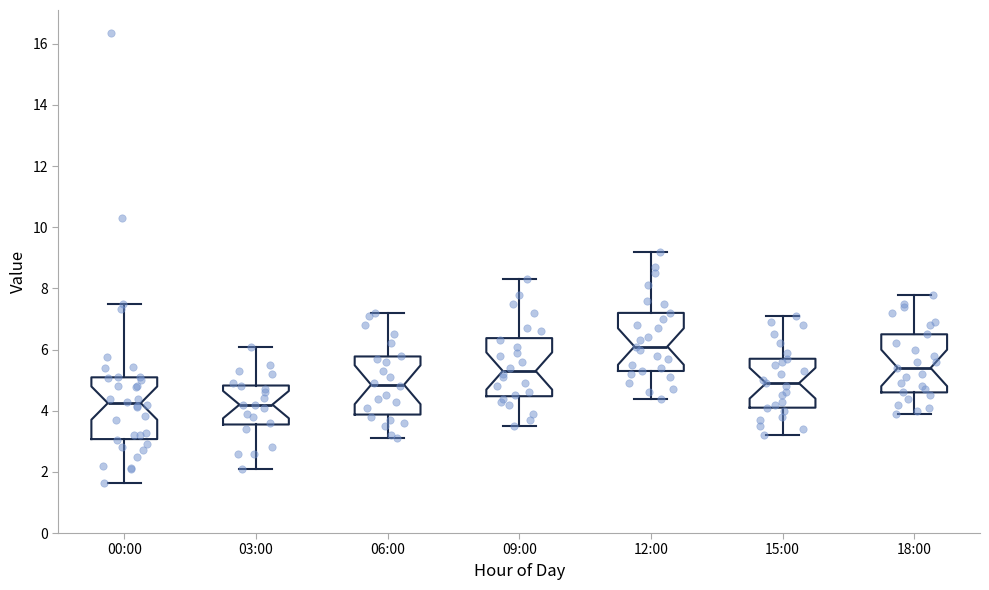

Reading left to right, read every box against the y-axis: the position of its median line, the range the box covers, and the ends of its whiskers. The values are not printed on the chart, so give them approximately, as read against the axis.

00:00: median 4.2, box 3.0 to 5.0, whiskers 1.6 to 7.6
03:00: median 4.2, box 3.6 to 4.8, whiskers 2.2 to 6.2
06:00: median 4.8, box 3.8 to 5.8, whiskers 3.2 to 7.2
09:00: median 5.4, box 4.4 to 6.4, whiskers 3.6 to 8.4
12:00: median 6.2, box 5.4 to 7.2, whiskers 4.4 to 9.2
15:00: median 5.0, box 4.2 to 5.8, whiskers 3.2 to 7.2
18:00: median 5.4, box 4.6 to 6.6, whiskers 4.0 to 7.8